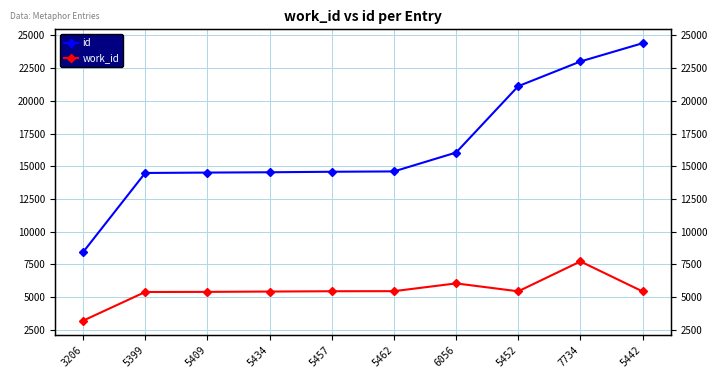

Which series changed the most between 3206 and 5442?

id